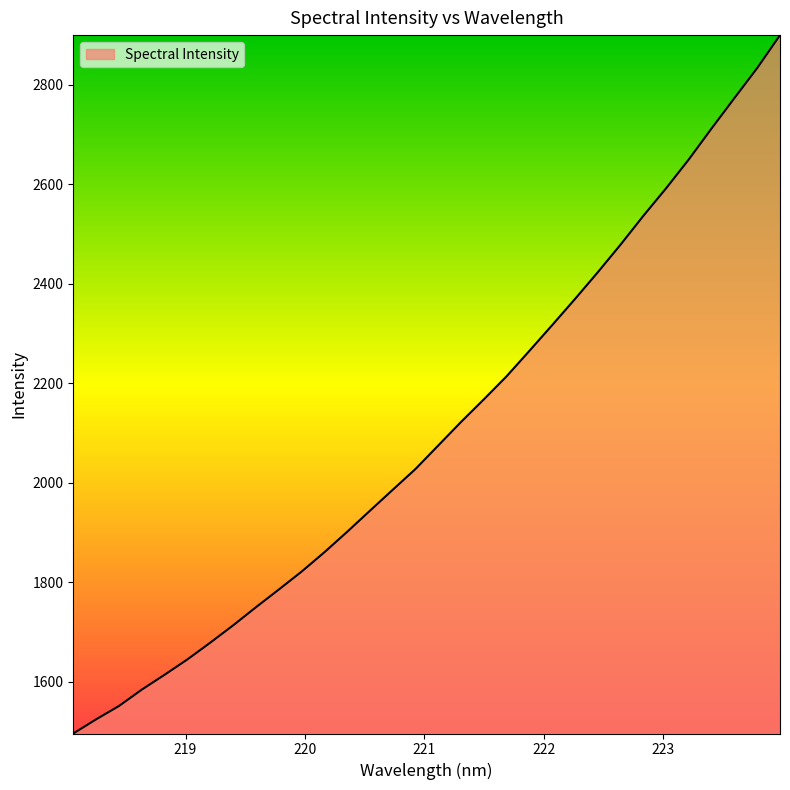

What is the difference between the maximum and minimum values?

1404.4